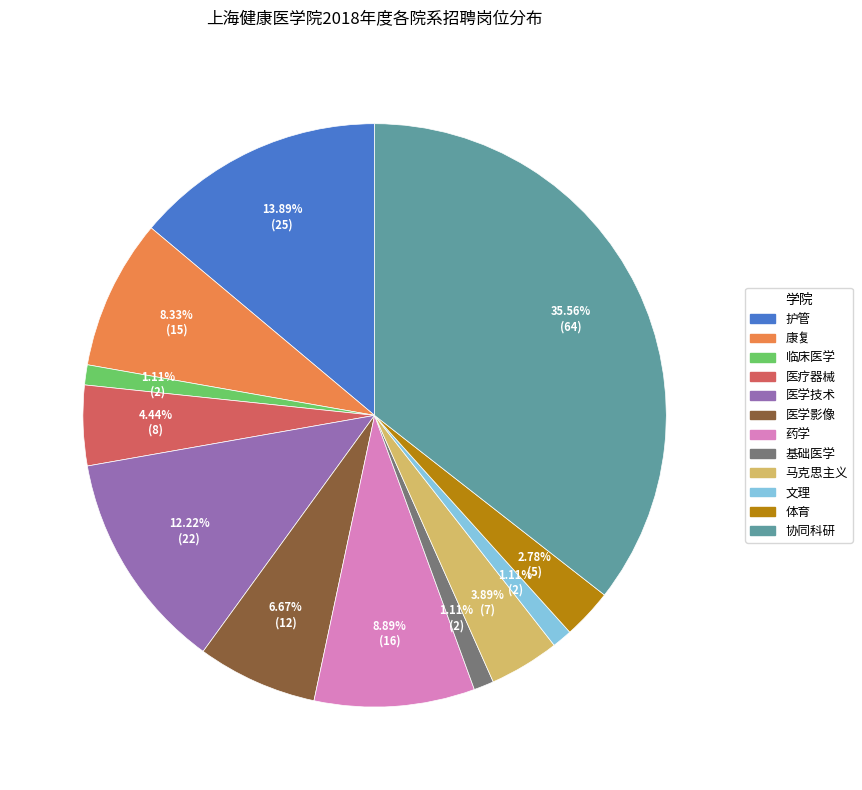

How many slices are in this pie chart?

12